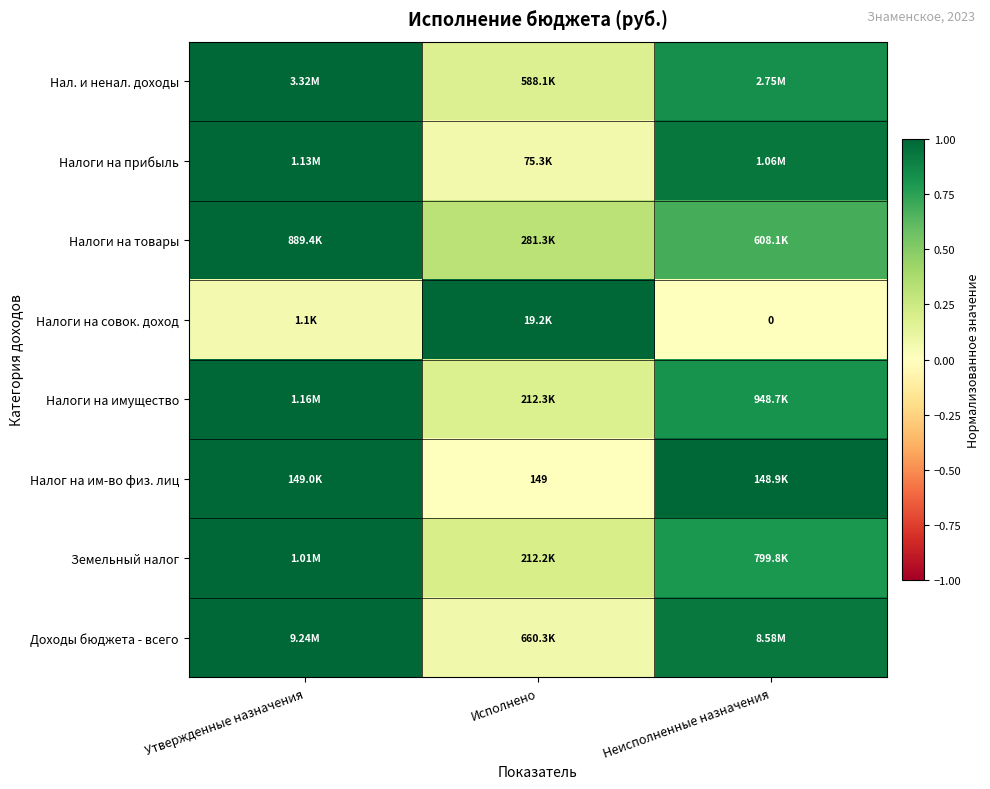

At which label is Налоги на имущество closest to 0?

Исполнено